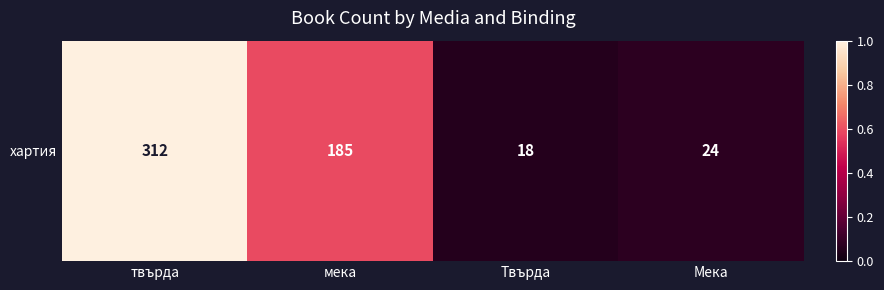

The value at твърда is 0.4. True or false?

False